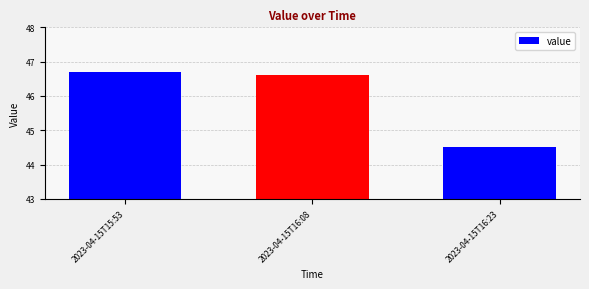

Which label corresponds to the largest value in the chart?

2023-04-15T15:53